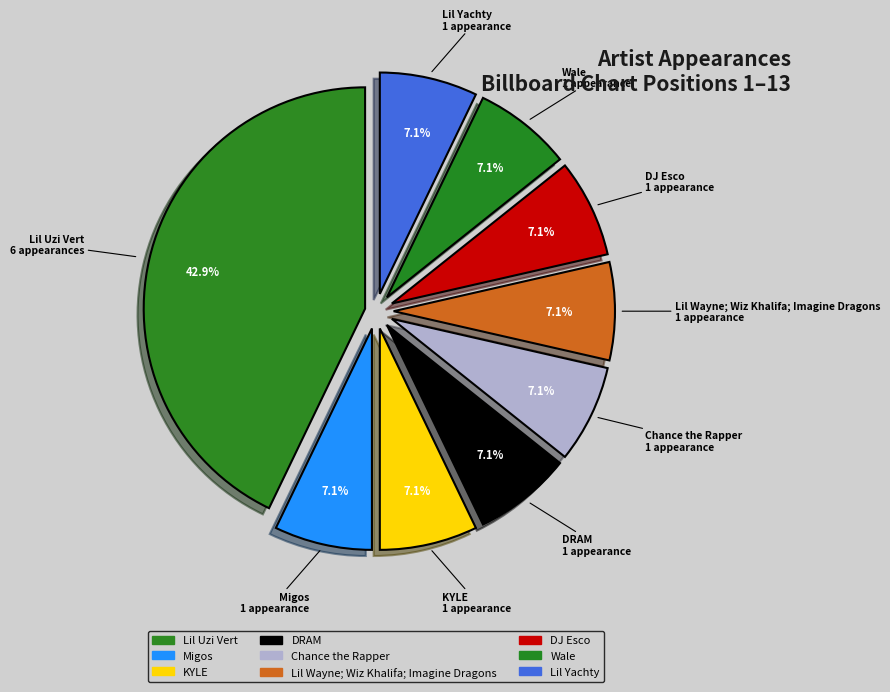

Count the number of slices in the pie.

9